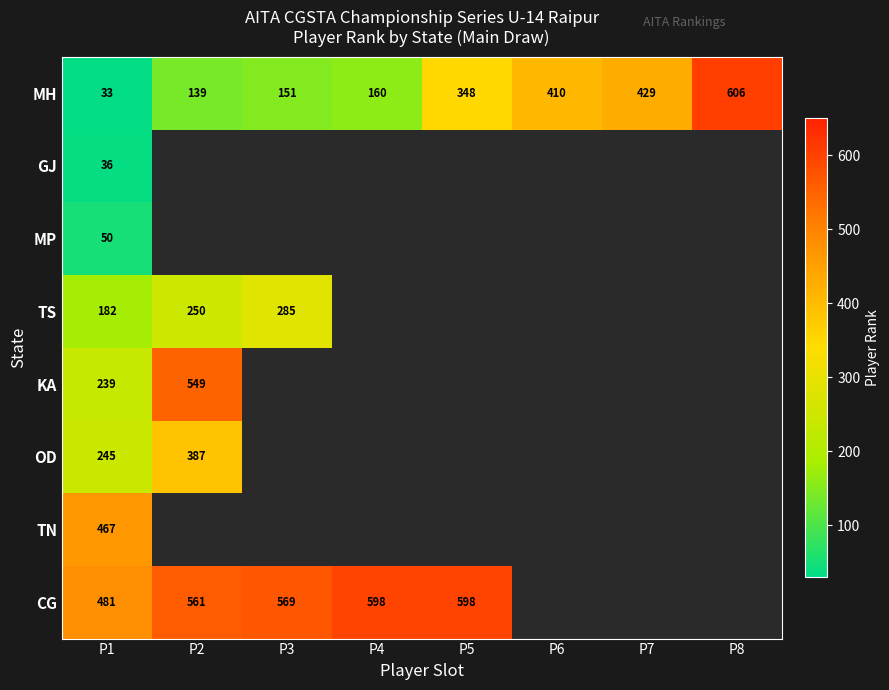

What is the difference between the highest and lowest values at P1?

448